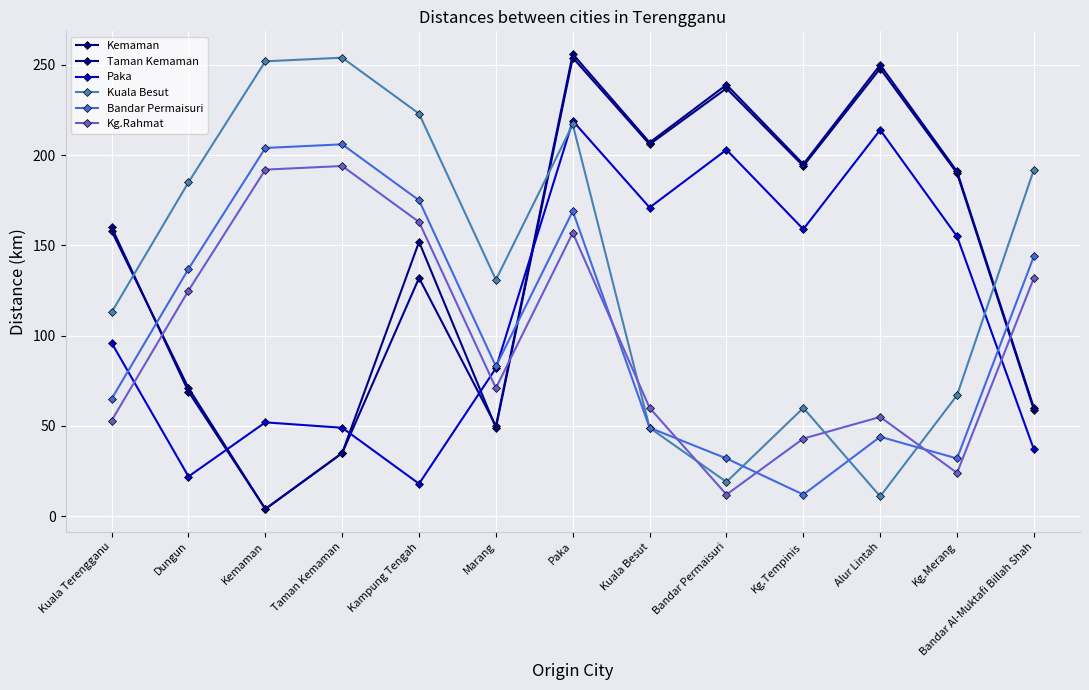

What is the label of the 10th point from the left?

Kg.Tempinis